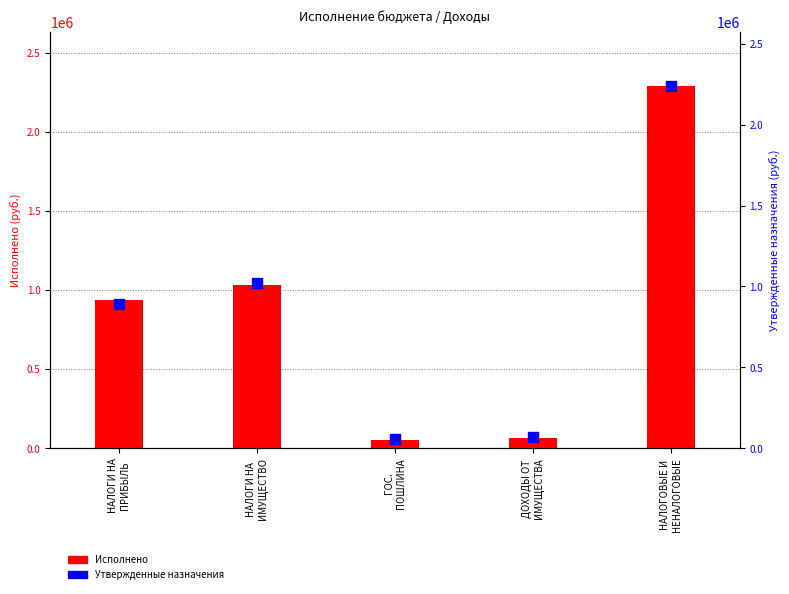

Which series has the largest total across all categories?

Исполнено